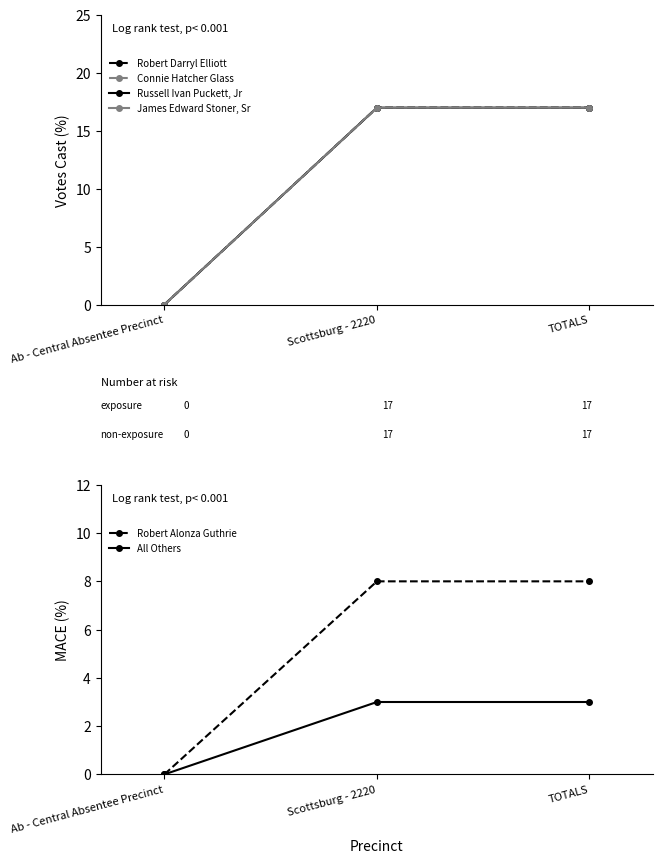

List the series in order of their peak value, highest first.

Robert Darryl Elliott, Connie Hatcher Glass, Russell Ivan Puckett, Jr, James Edward Stoner, Sr, Robert Alonza Guthrie, All Others